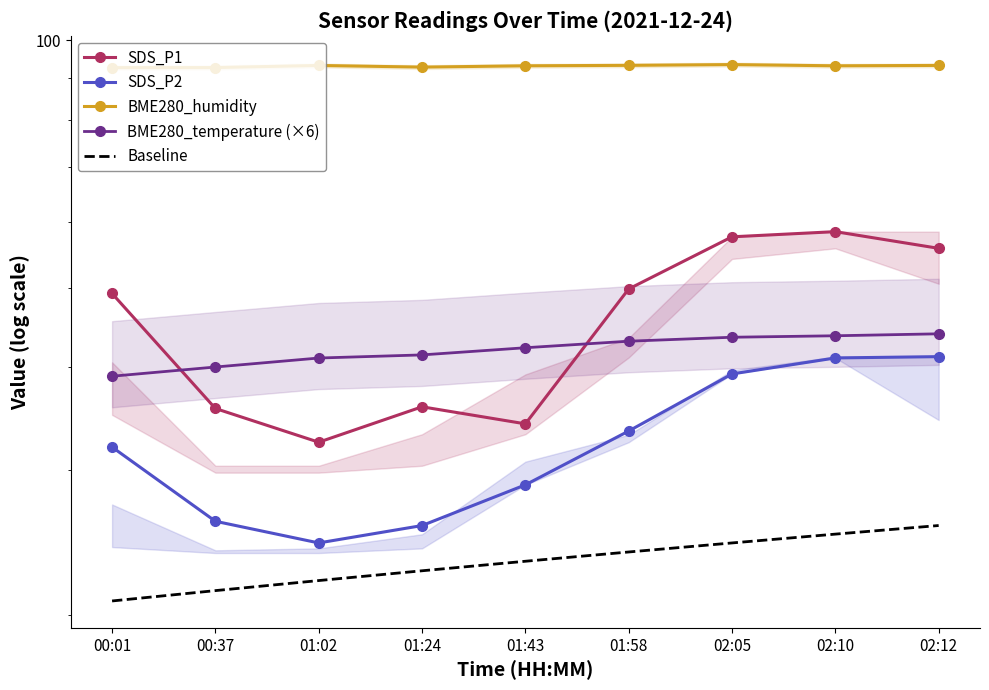

Where is BME280_temperature (×6) nearest to the value 41?

01:02